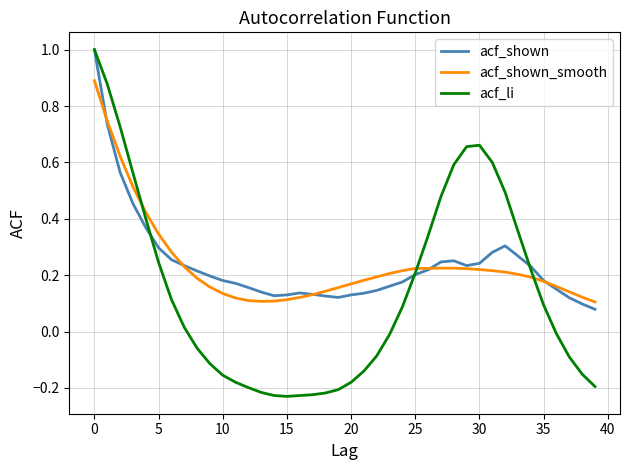

Which series has the largest range (max minus min)?

acf_li